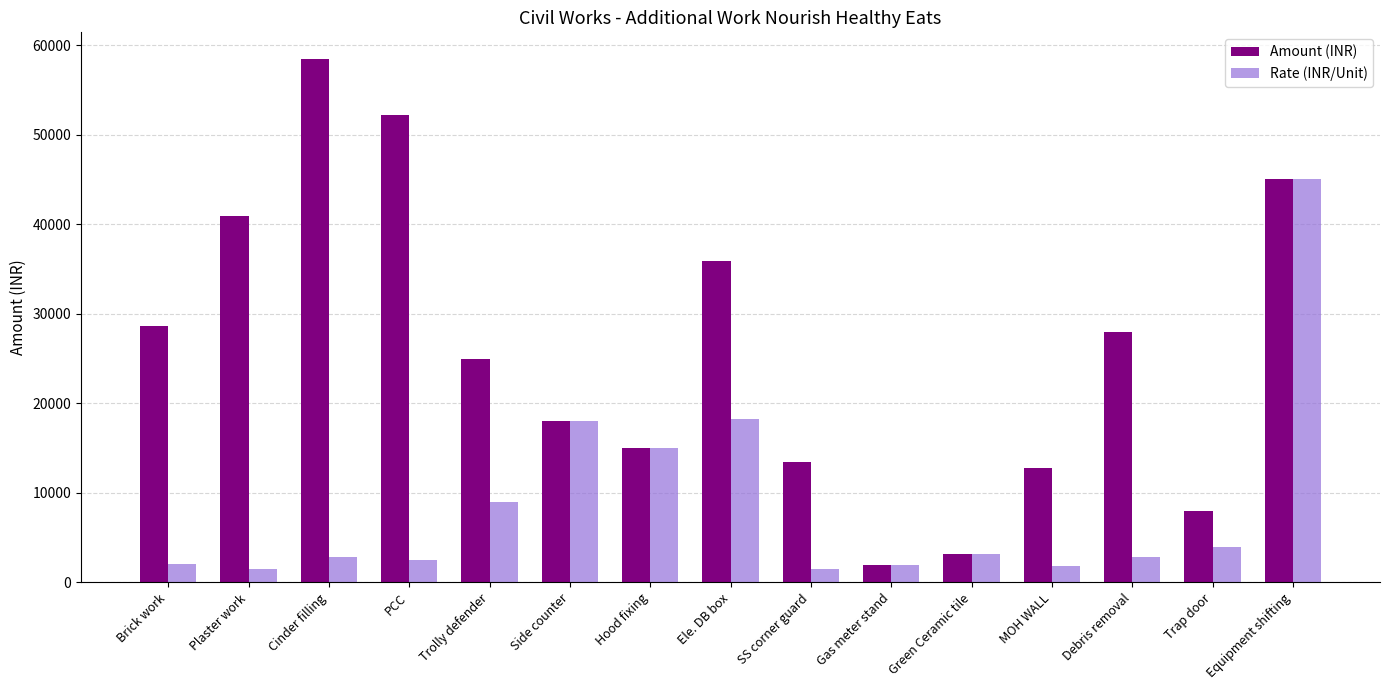

Is it true that Amount (INR) equals 2000.0 at Gas meter stand?

True